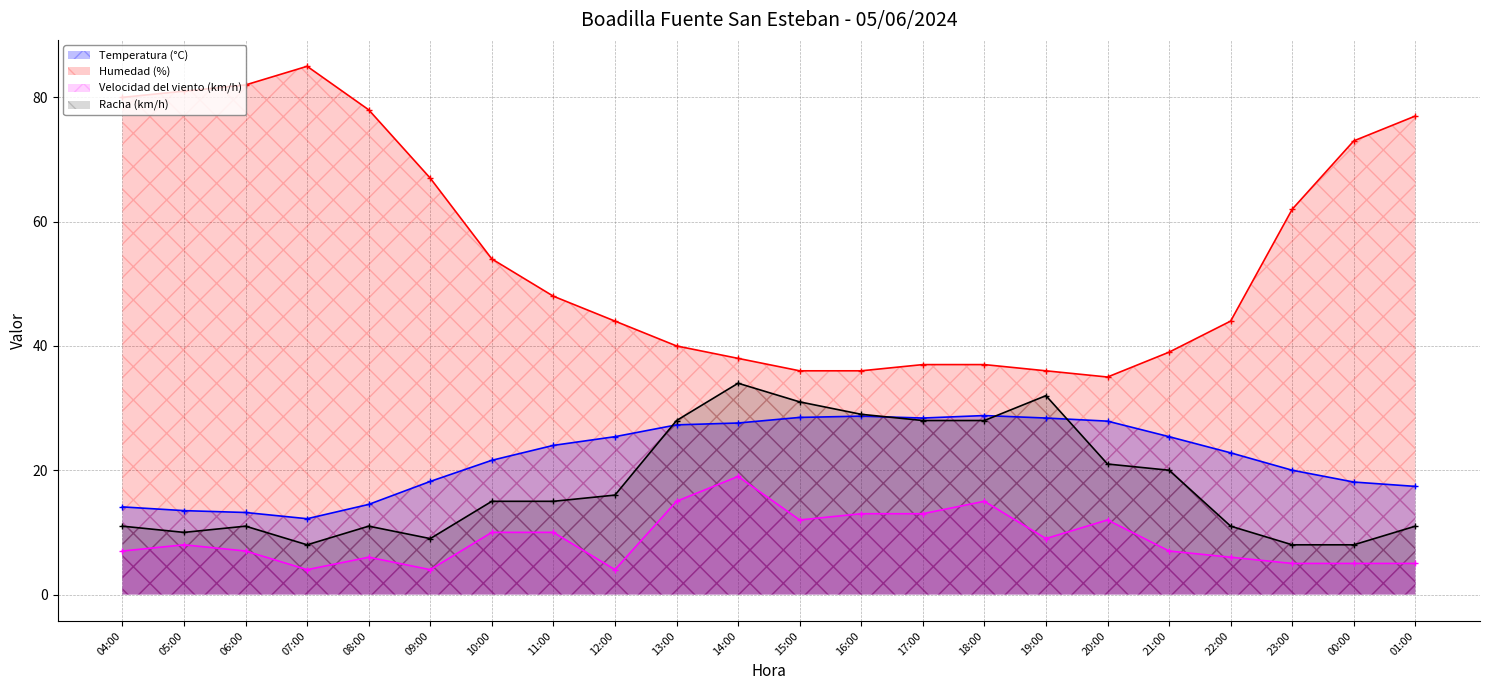

At which label is Humedad (%) closest to 60?

23:00